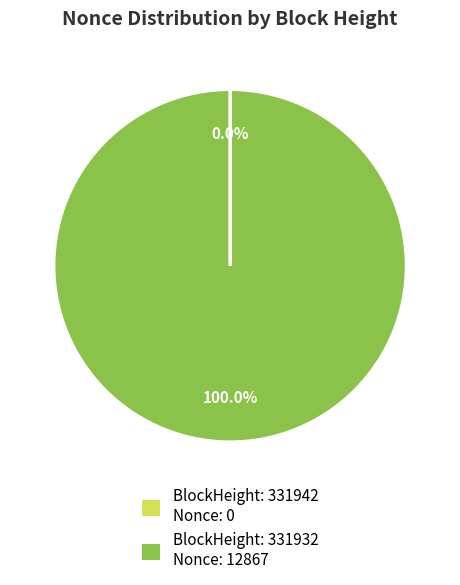

To the nearest percent, what is the average slice percentage?

50%